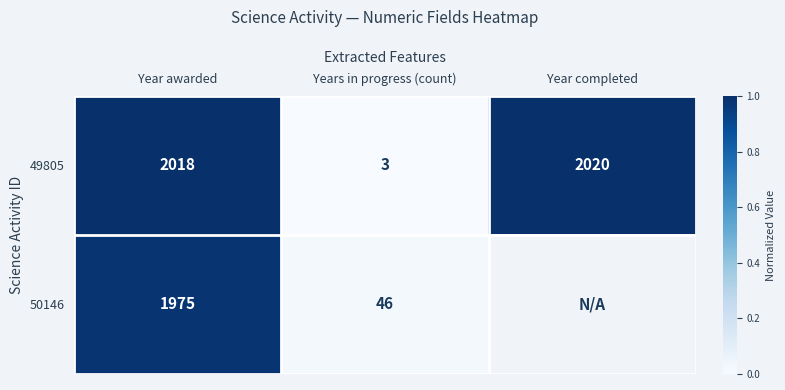

At which label is 50146 closest to 0?

Years in progress (count)